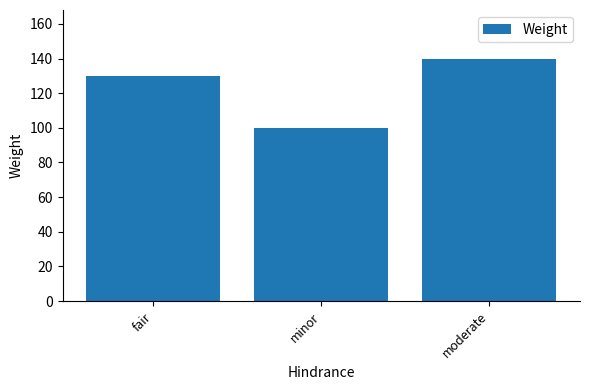

Reading left to right, what are all the values shown in this chart?

129.8	100.0	140.0